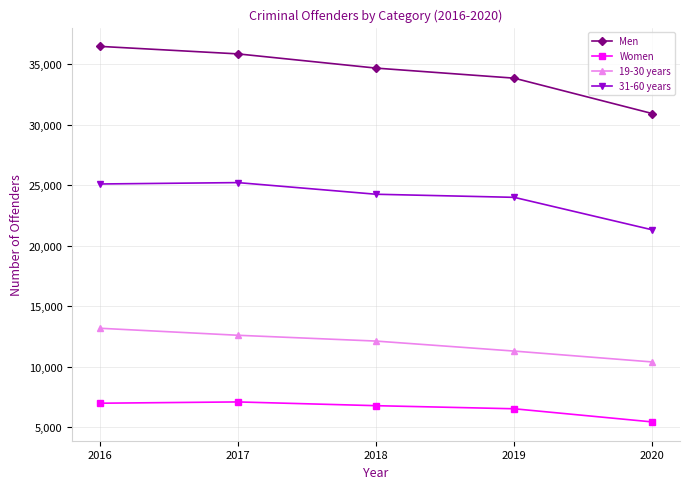

What is the value of the 31-60 years point at the 5th from the left?

21295